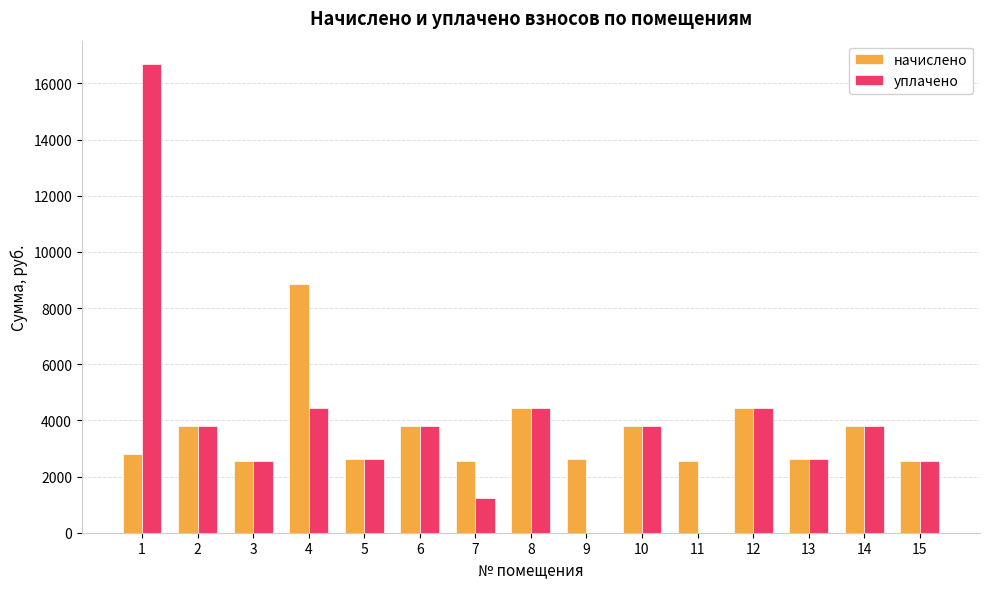

Are the bars grouped side by side (vs. stacked)?

Yes